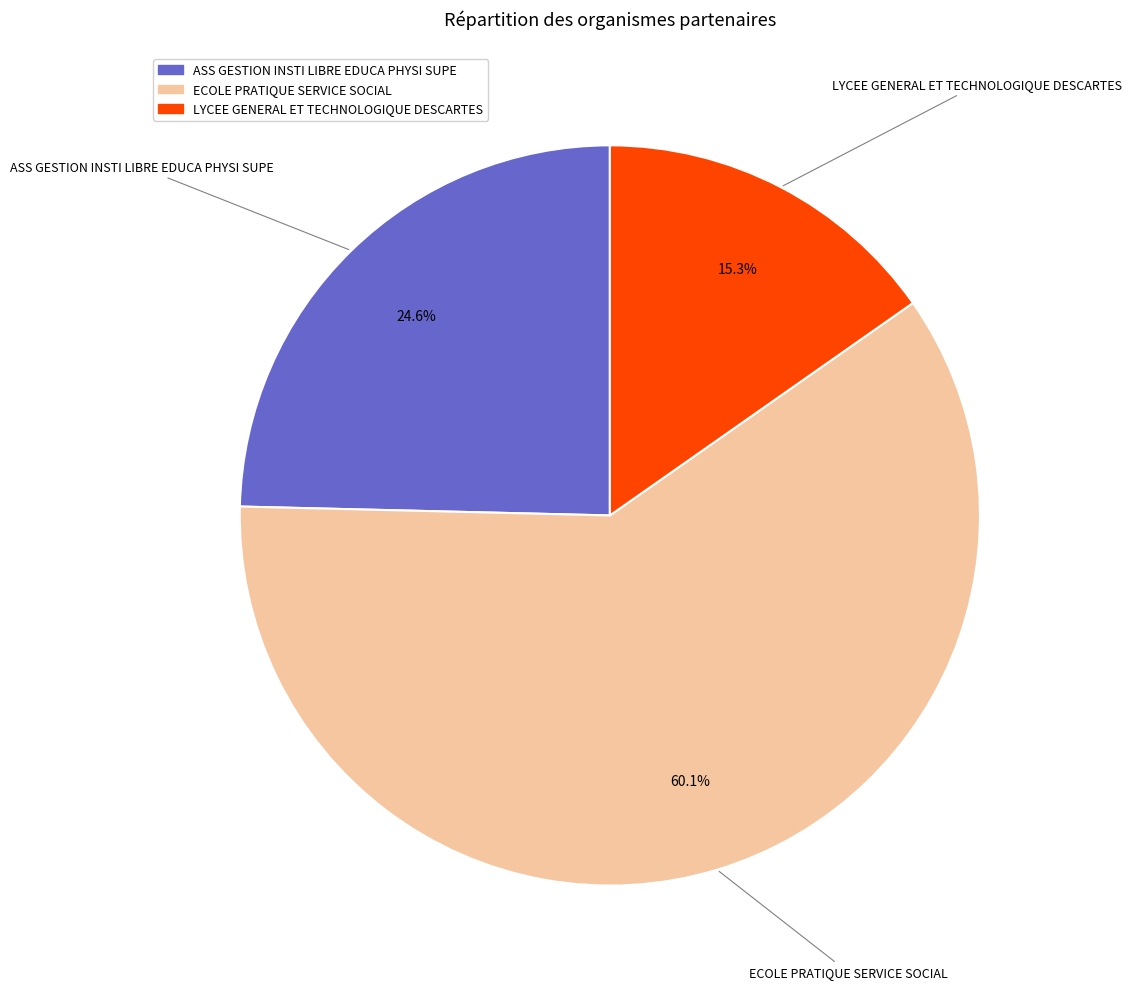

What percentage is the ECOLE PRATIQUE SERVICE SOCIAL slice, to the nearest percent?

60%